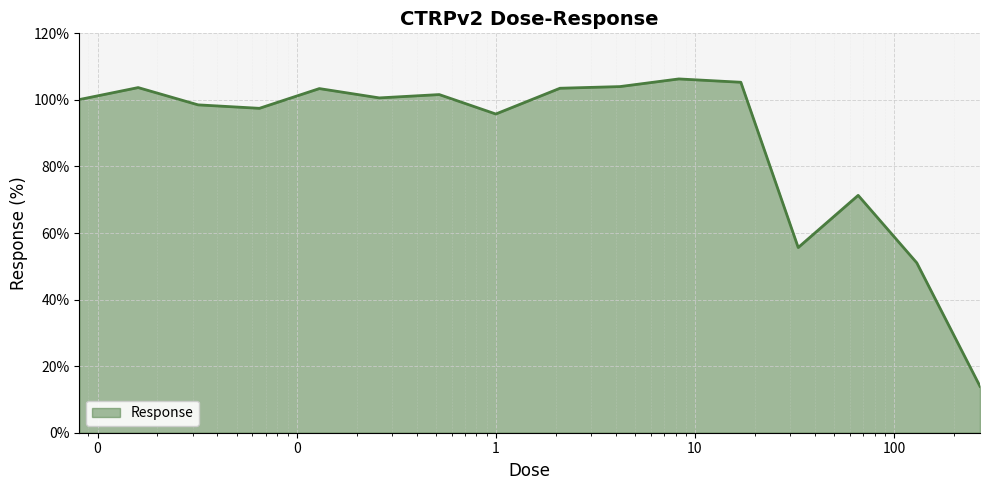

What is the maximum value shown in the chart?

106.3